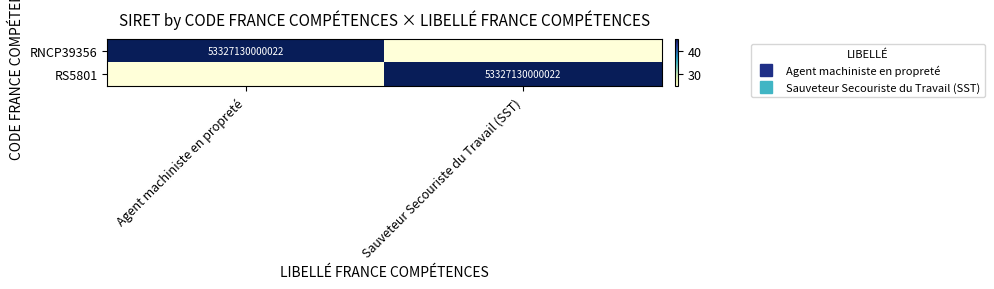

What is the maximum value shown in the chart?

45